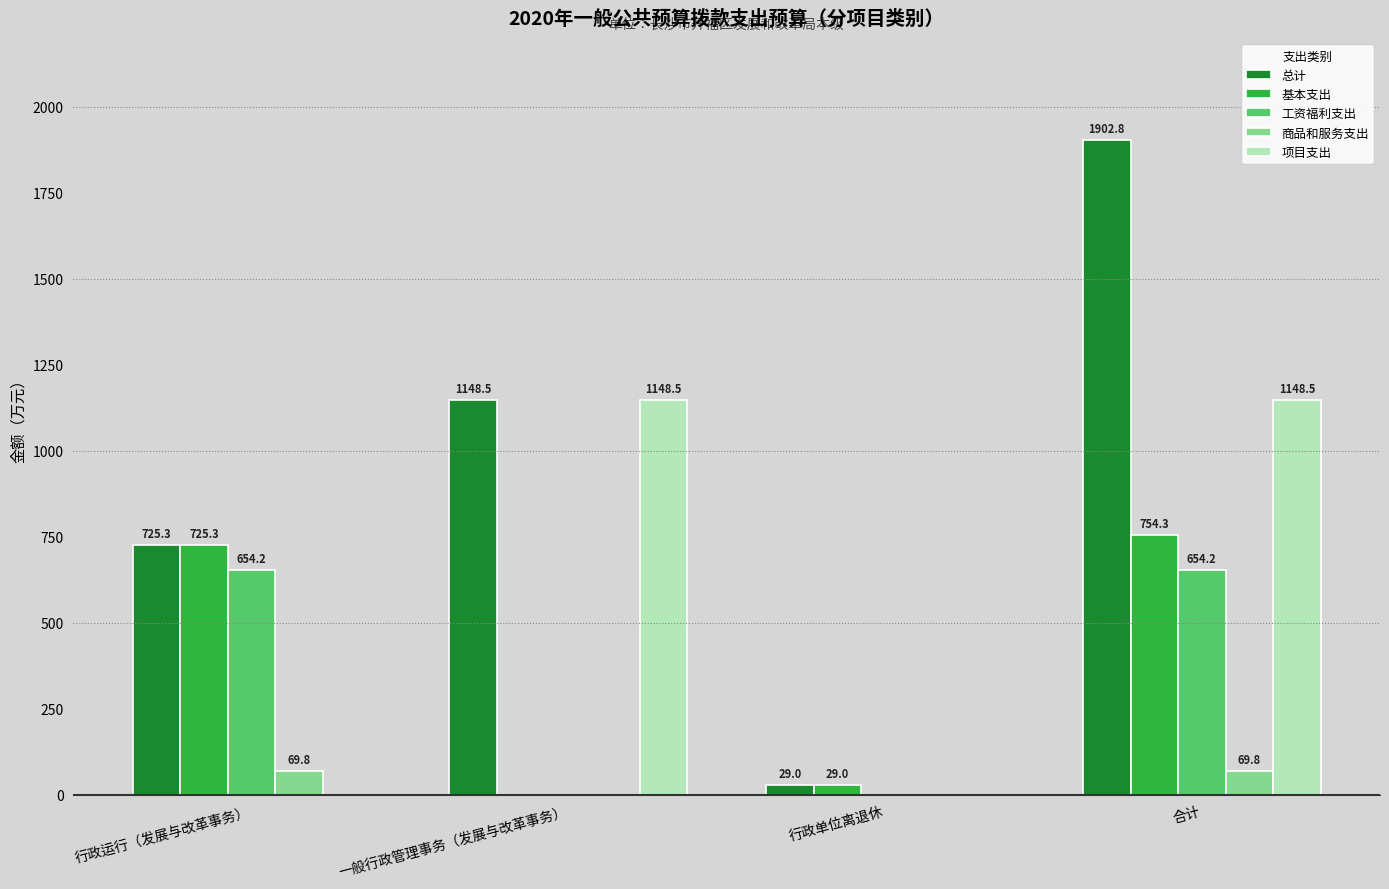

Between 行政单位离退休 and 合计, which series saw the biggest shift?

总计